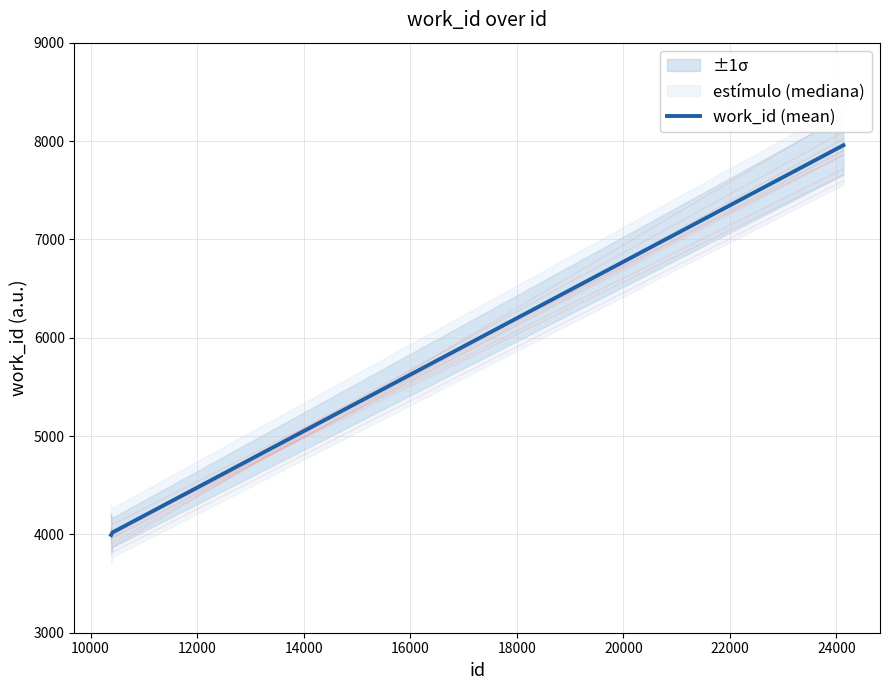

What is the lowest value of the work_id (mean) series?

3994